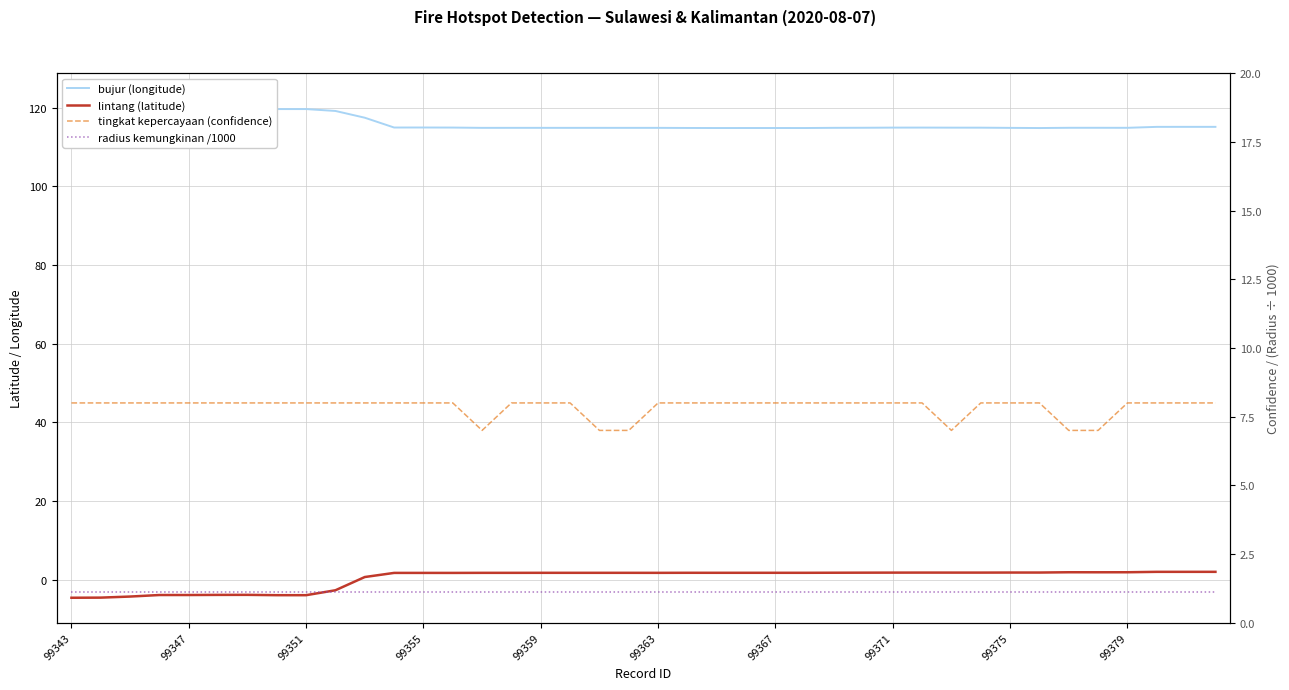

Where does the lintang (latitude) series first go above 1?

11